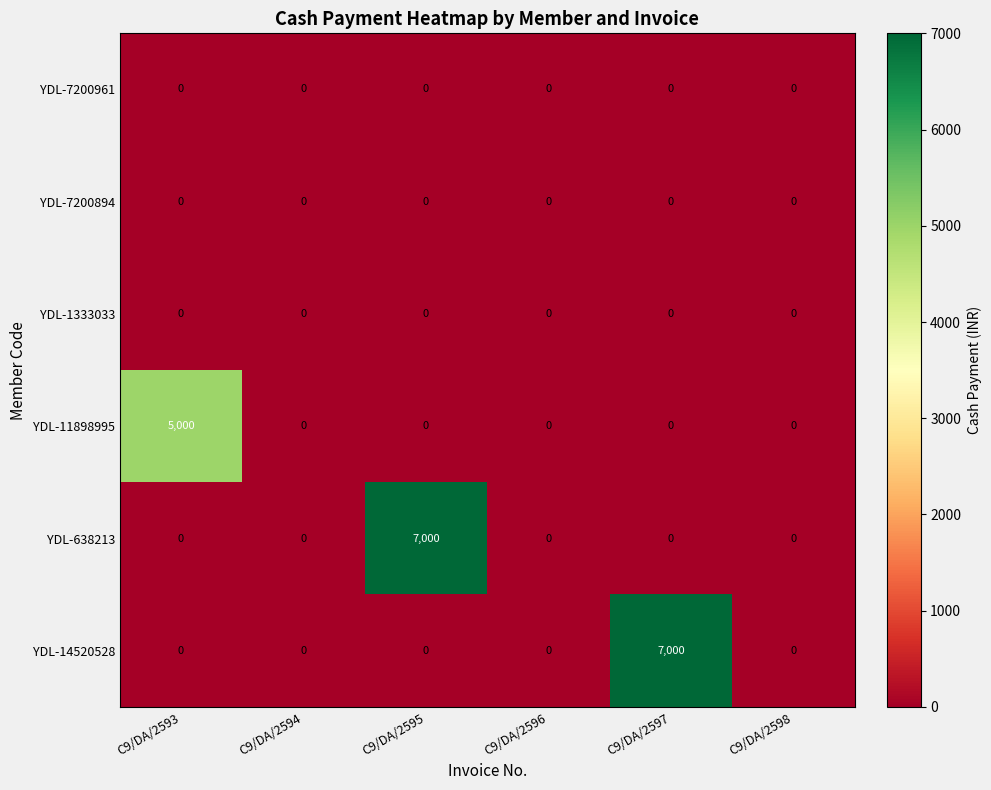

Between C9/DA/2593 and C9/DA/2596, which series saw the biggest shift?

YDL-11898995